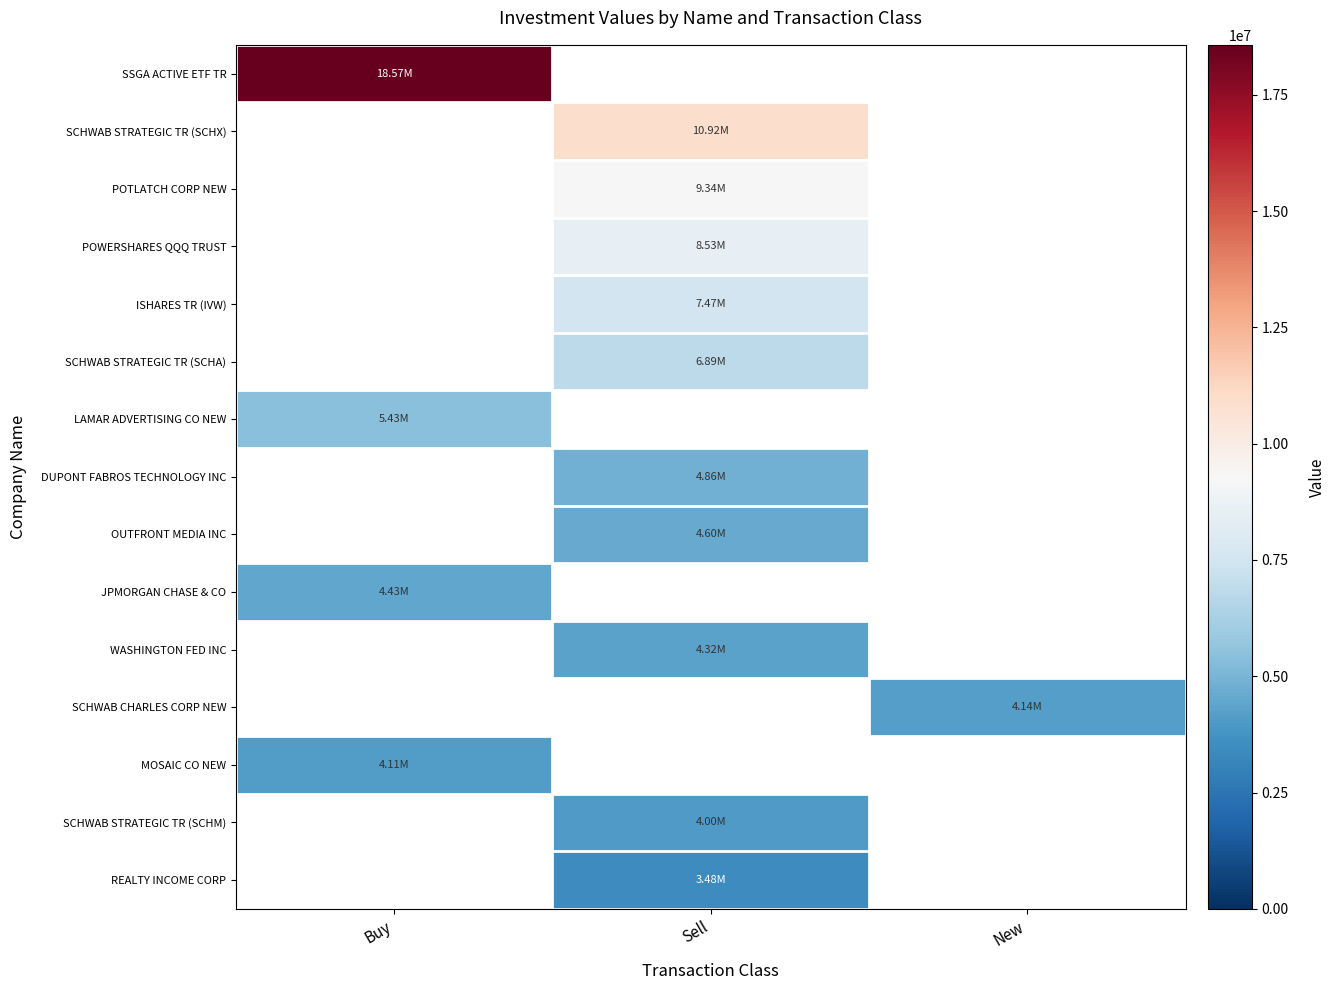

Which label corresponds to the smallest value in the chart?

Sell